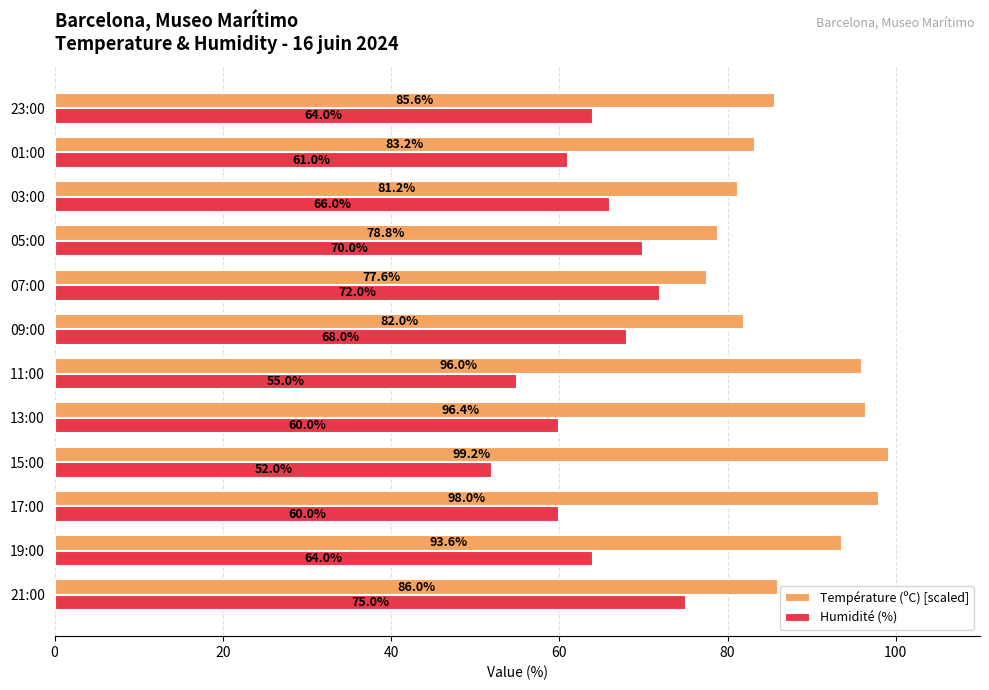

The value of Humidité (%) at 09:00 is 30.9. True or false?

False